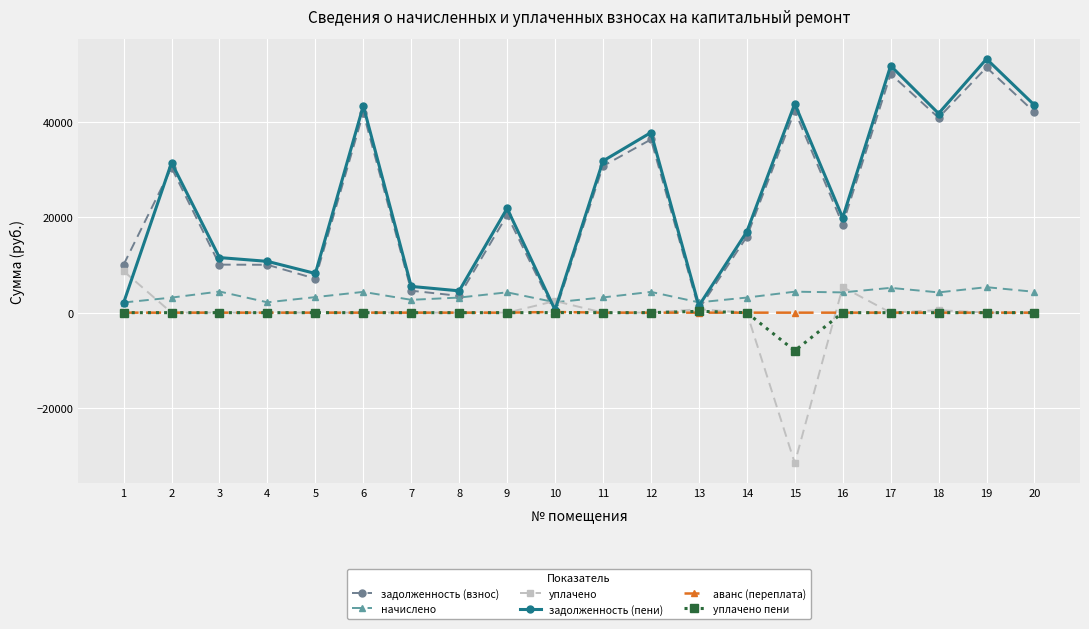

What is the maximum value shown in the chart?

53120.9